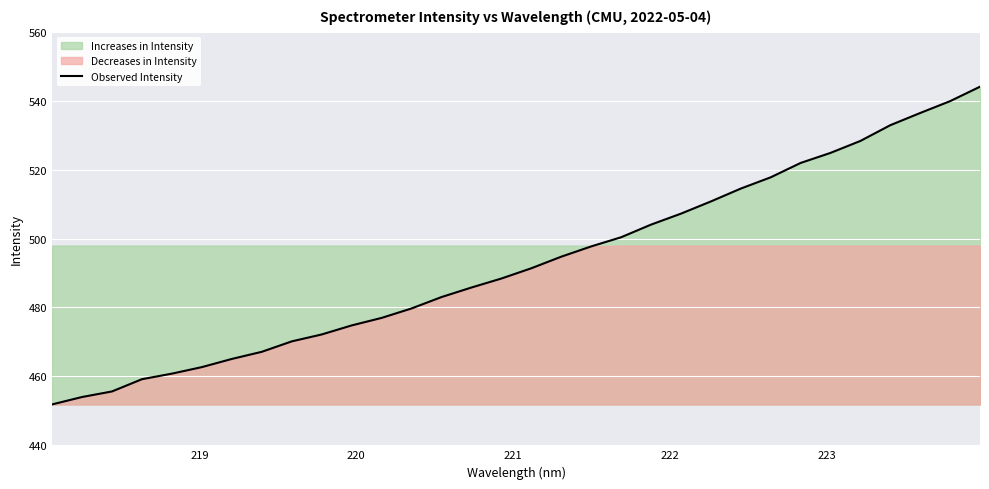

What is the maximum value for Observed Intensity?

544.0